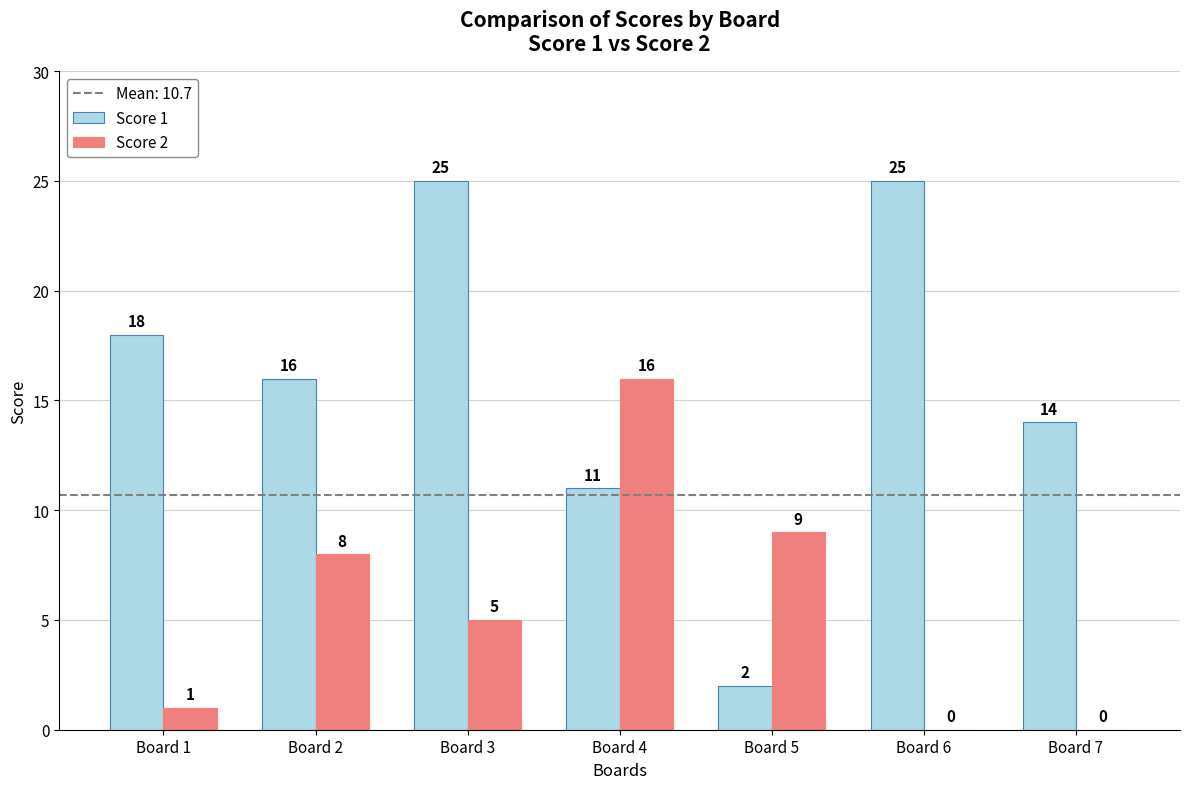

Reading right to left, extract all data points from this chart.

Score 1: 14	25	2	11	25	16	18
Score 2: 0	0	9	16	5	8	1